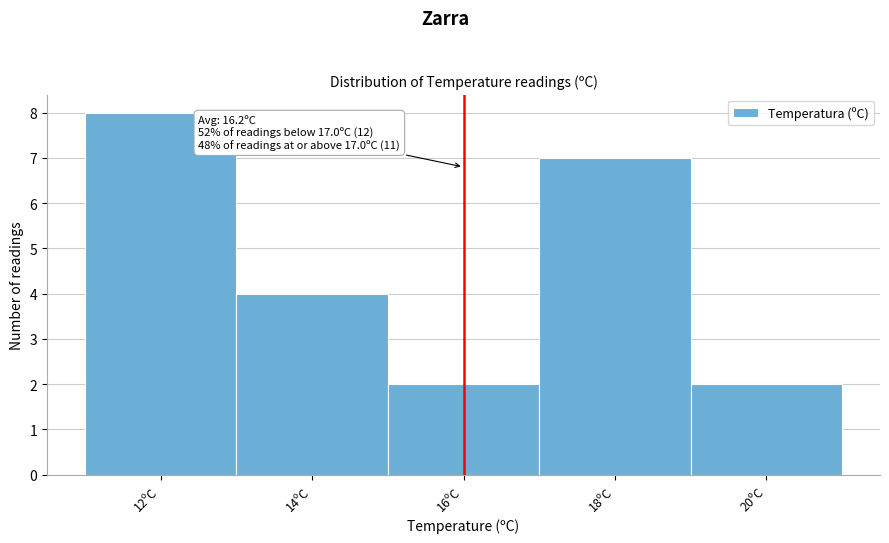

Reading right to left, what are all the values shown in this chart?

20ºC=2	18ºC=7	16ºC=2	14ºC=4	12ºC=8